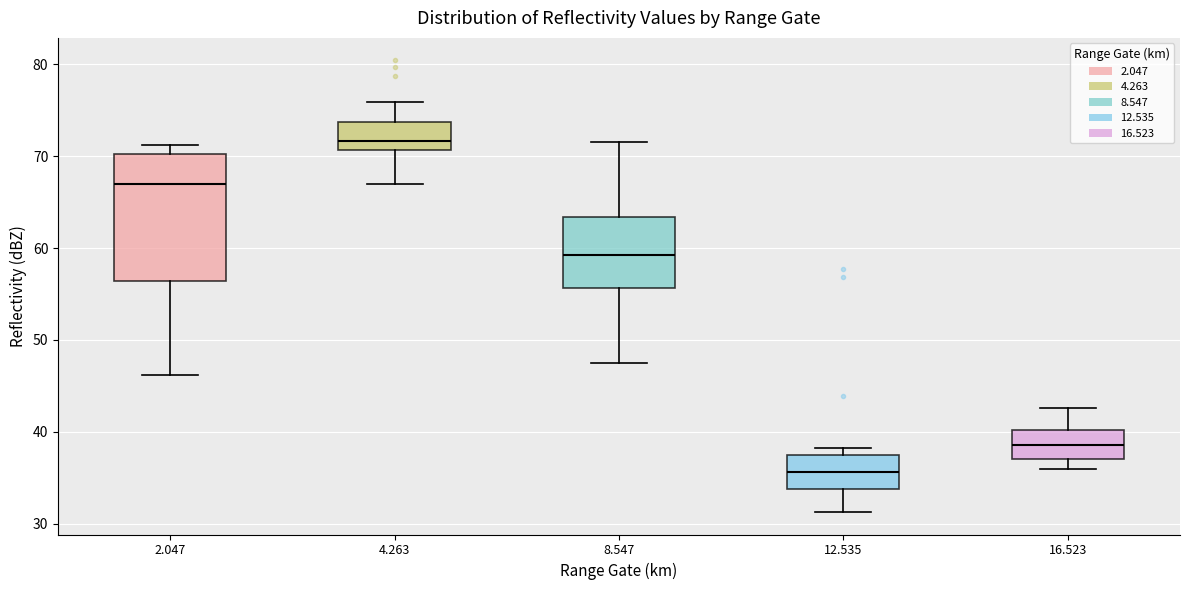

Which box is the tallest, from its lower edge to its upper edge?

2.047